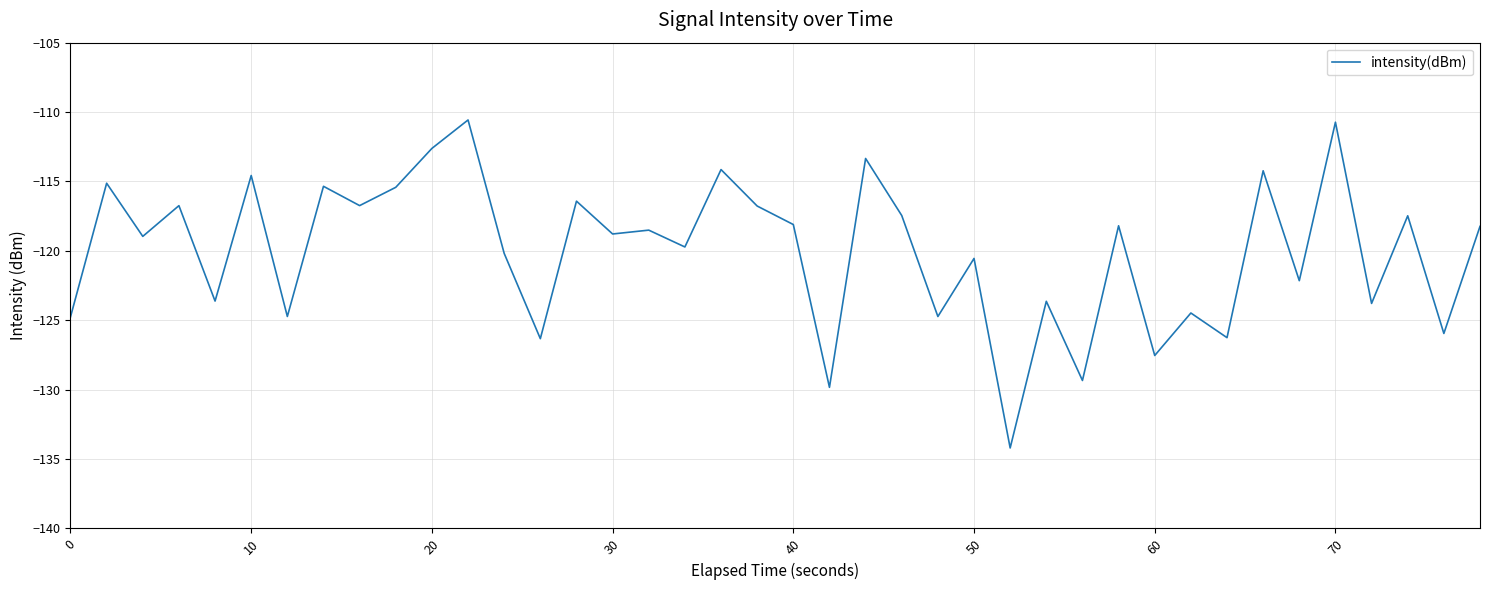

What is the greatest value displayed?

-110.6